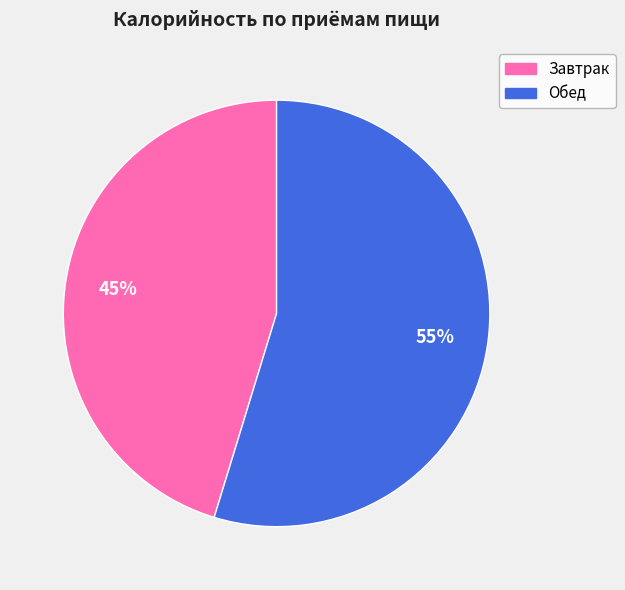

Which slice is the largest?

Обед